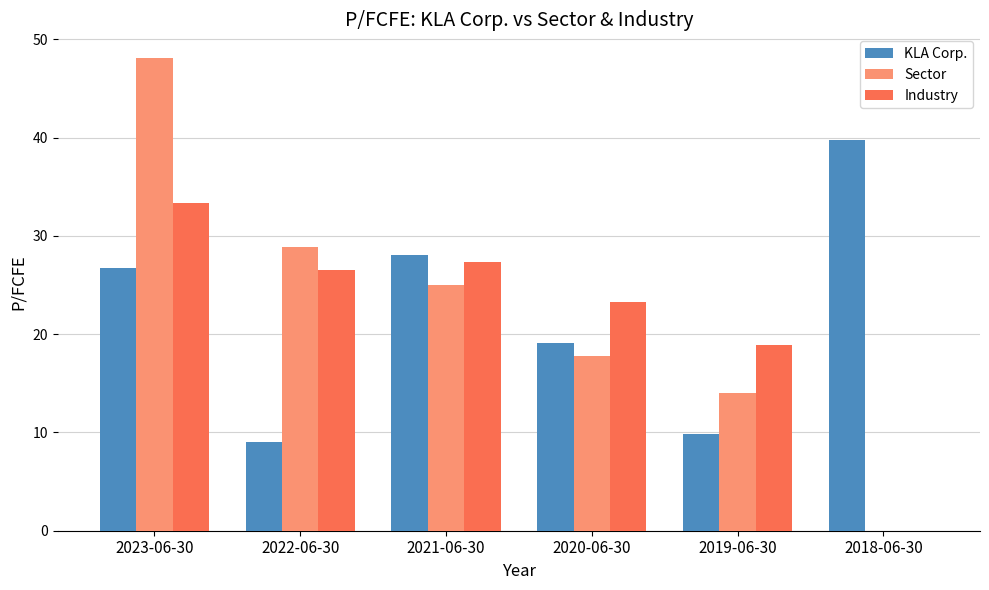

Which category has the highest value across all series?

2023-06-30